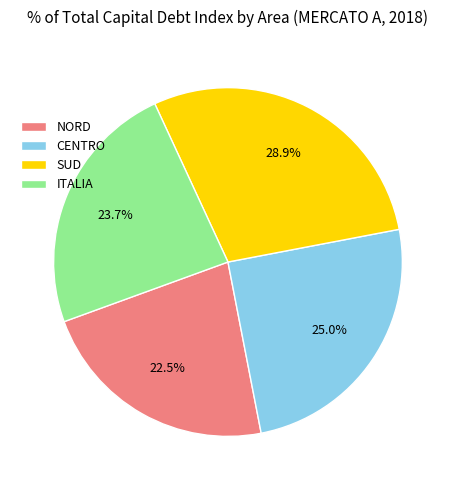

Is it true that NORD is 16% of the pie?

False